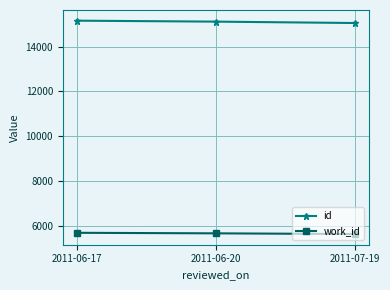

What is the label of the 1st point from the right?

2011-07-19